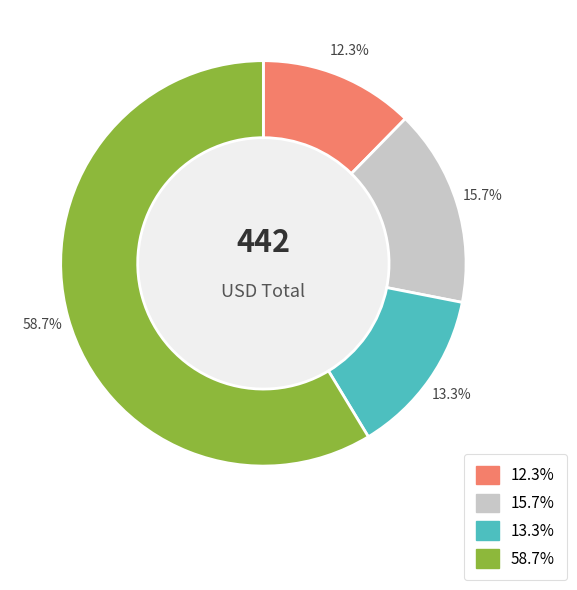

Does any single category account for the majority?

Yes